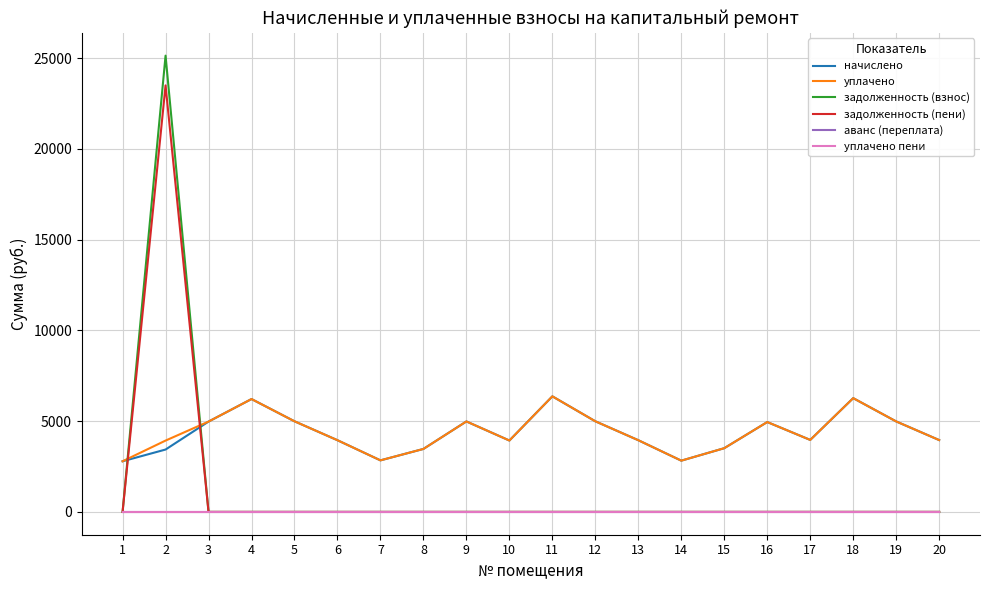

True or false: начислено and задолженность (взнос) intersect in this chart.

True